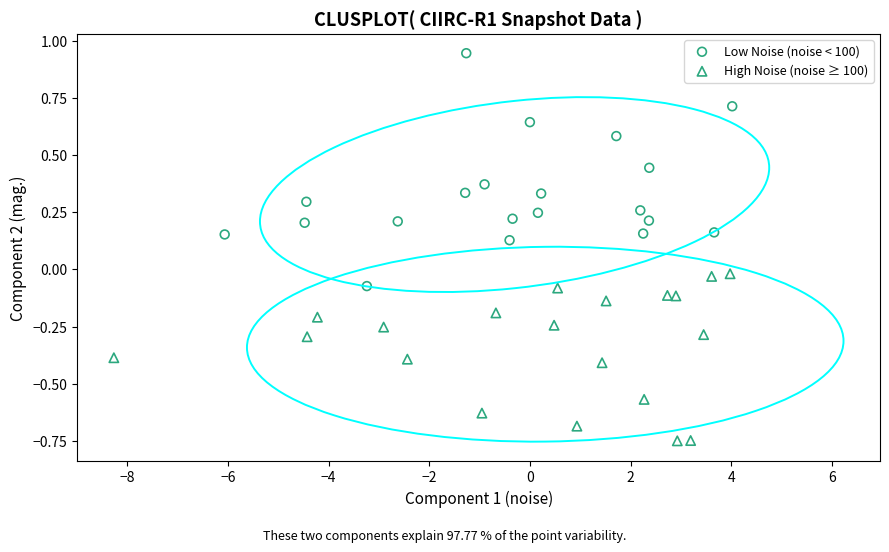

Which series contains the lowest Y value?

High Noise (noise ≥ 100)